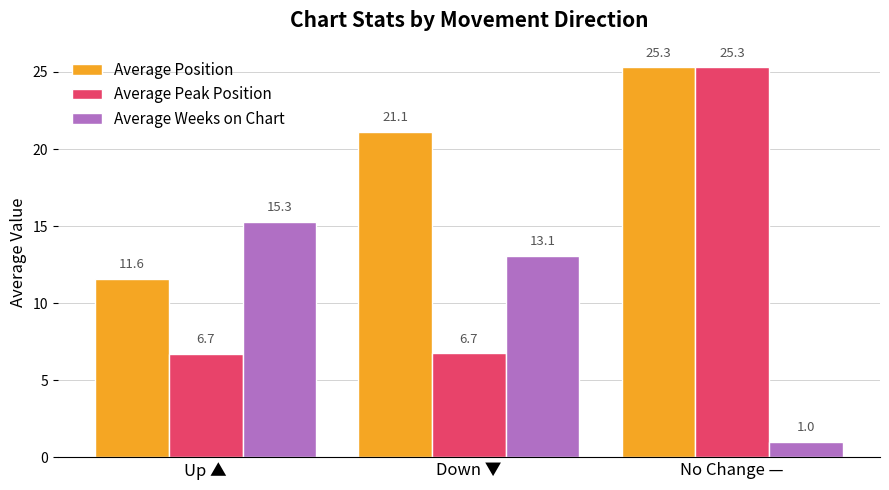

What is the total value across all series at No Change —?

51.6